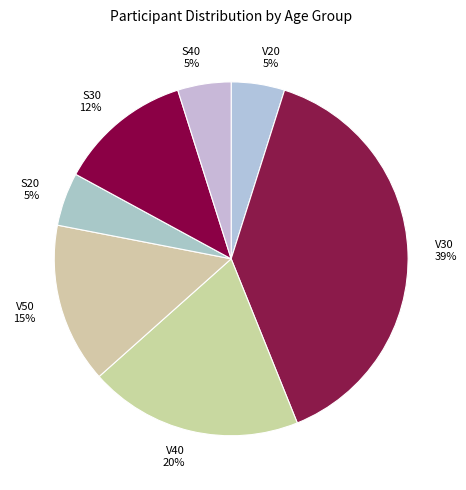

Approximately how many times larger is the value at S20 compared to V50?

0.3